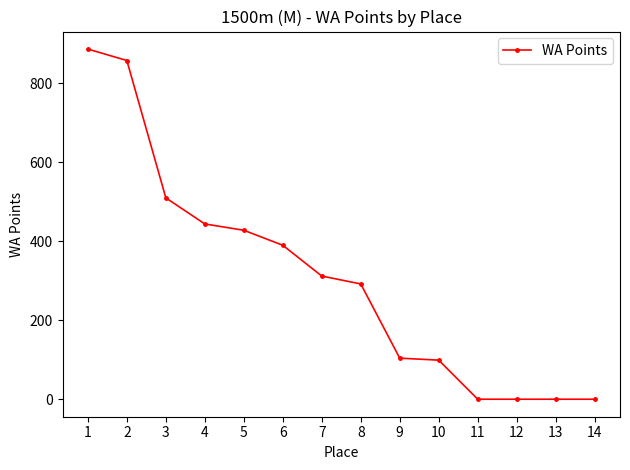

Read the value at 7, to the nearest 100.

300